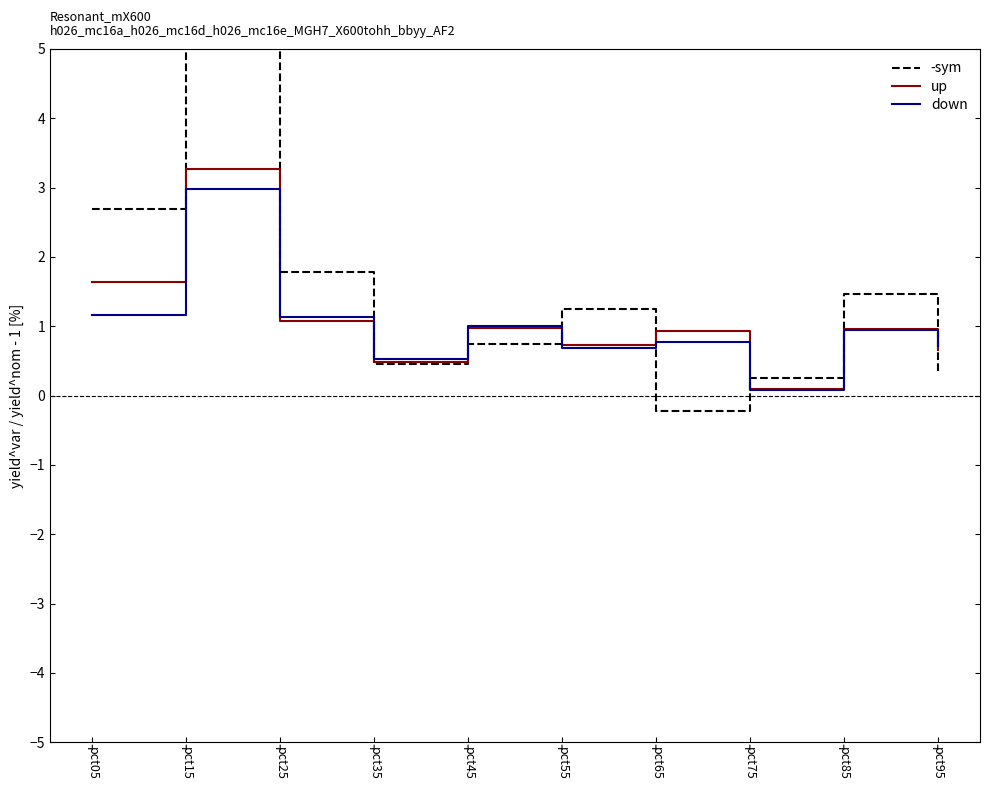

How many lines are shown in the chart?

3